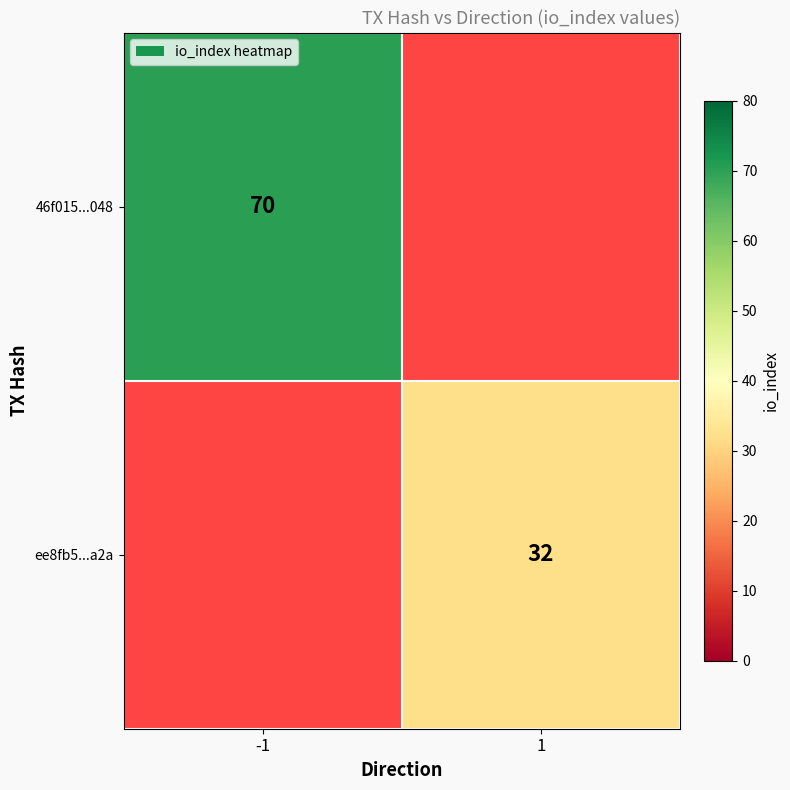

The ee8fb5...a2a series shows 32 at 1. True or false?

True